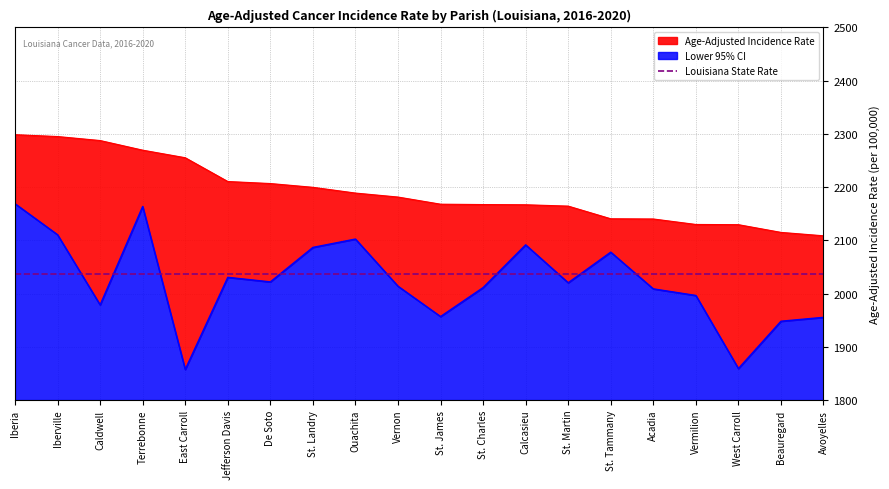

Read the Age-Adjusted Incidence Rate value at Ouachita.

2188.9